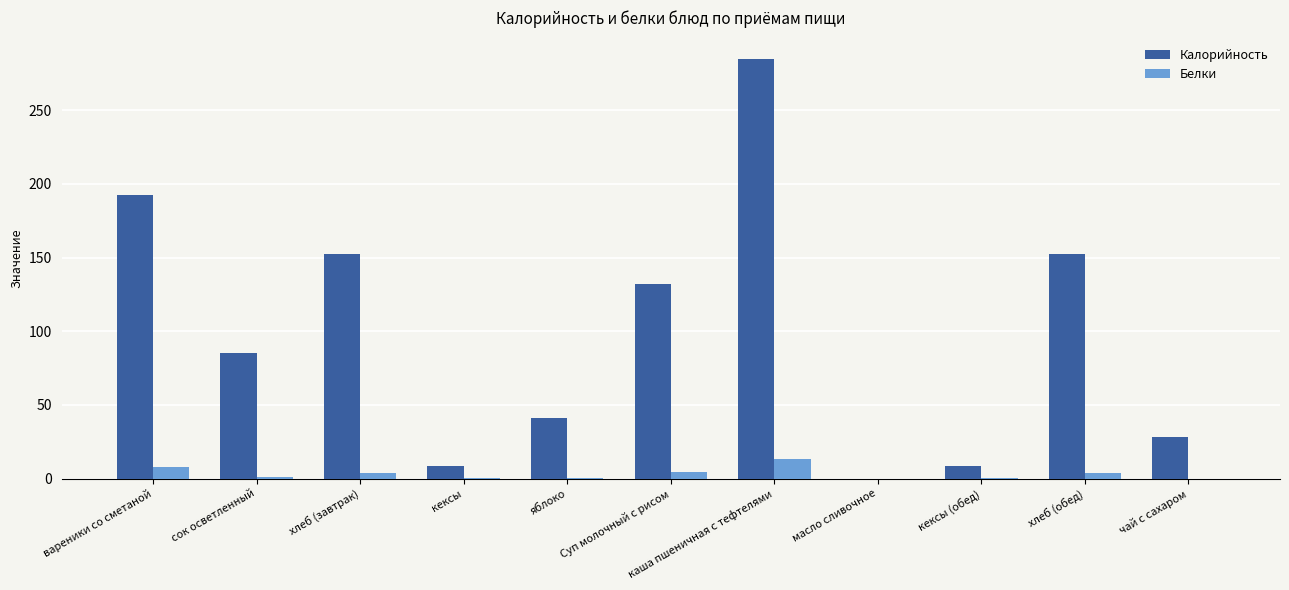

What is the maximum value shown in the chart?

285.0